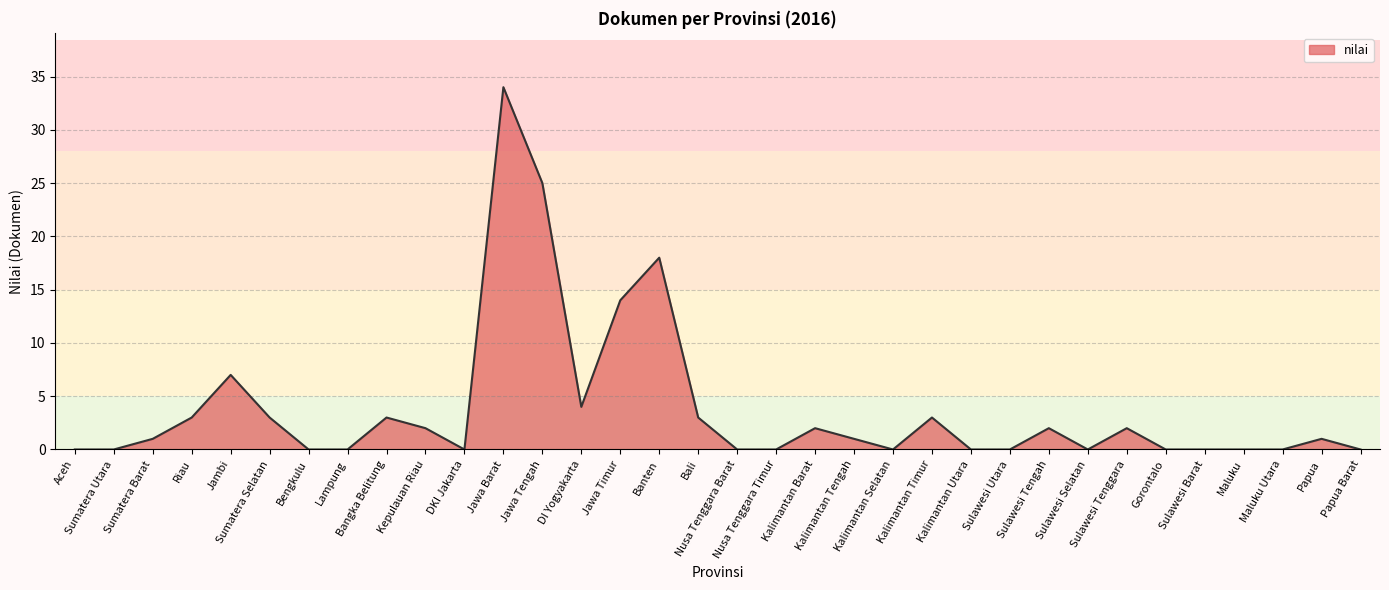

True or false: the data shows 23 at Sulawesi Utara.

False